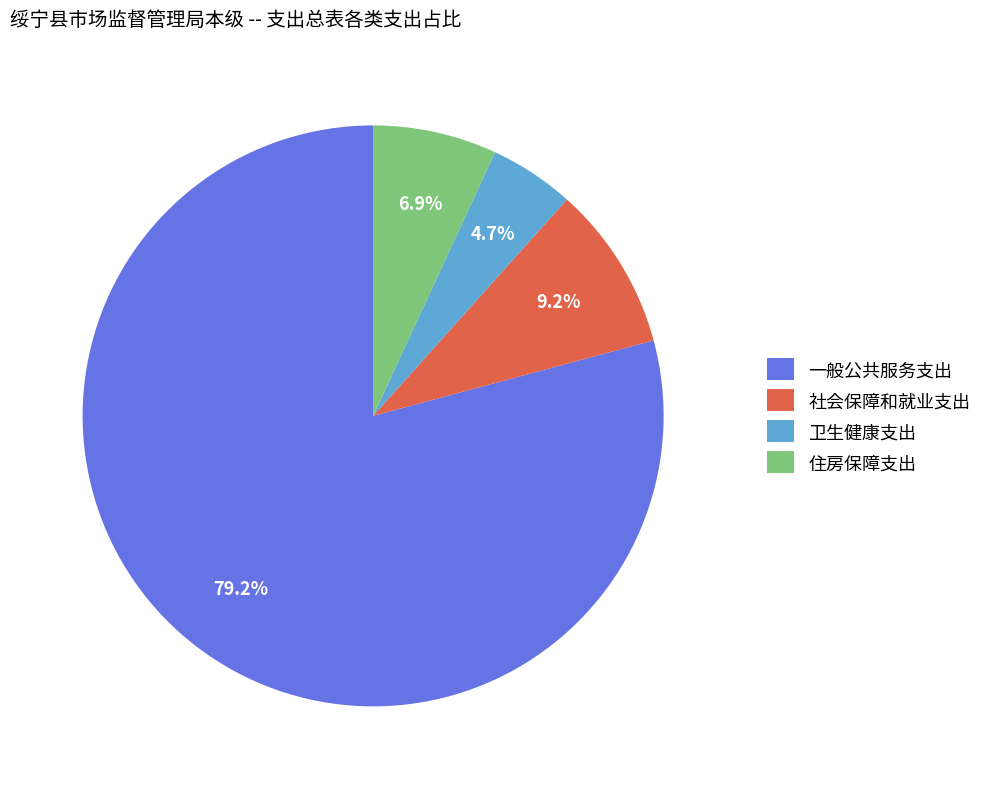

To the nearest percent, what is the combined percentage of 卫生健康支出 and 社会保障和就业支出?

14%